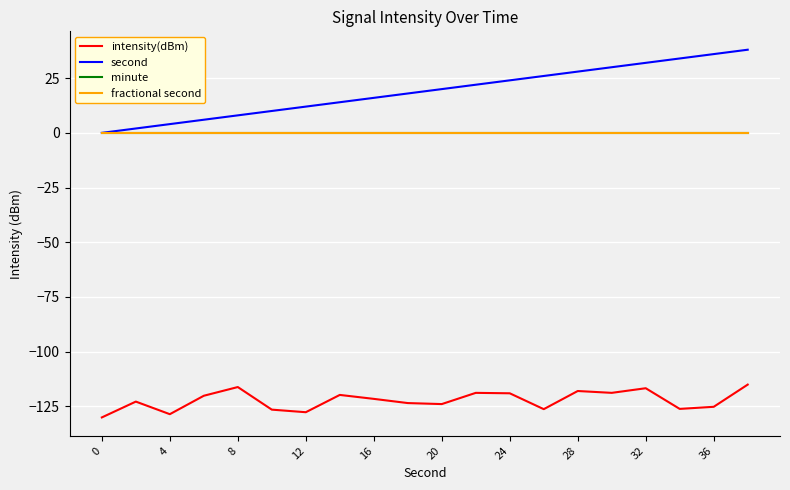

What is the lowest value of the intensity(dBm) series?

-130.1